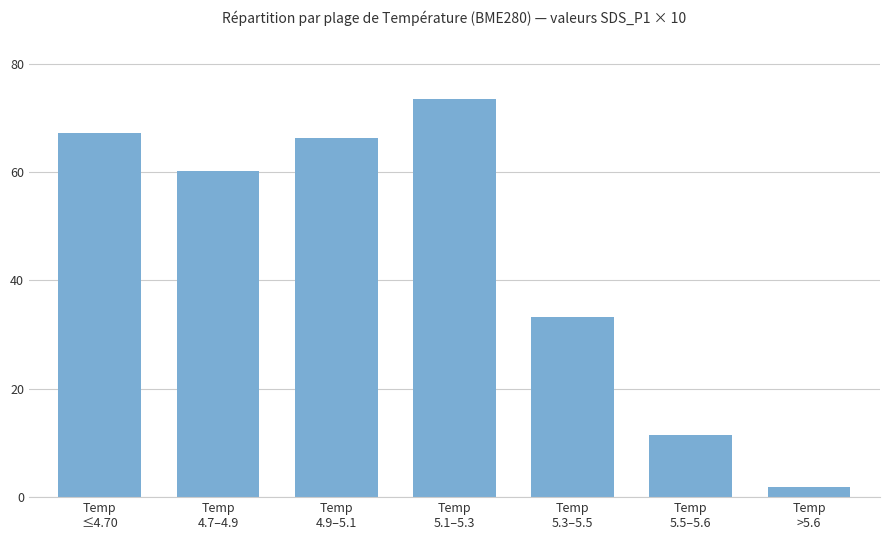

What is the maximum value shown in the chart?

73.5